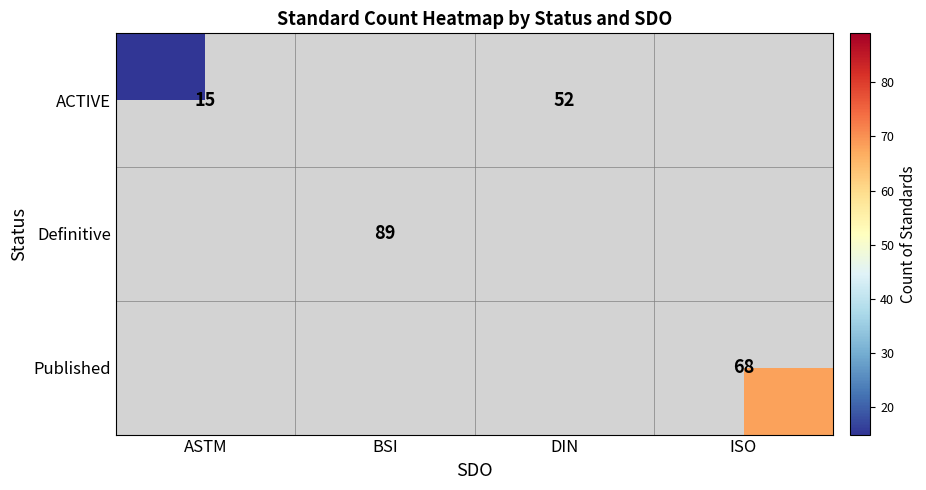

The ACTIVE series shows 15 at ASTM. True or false?

True